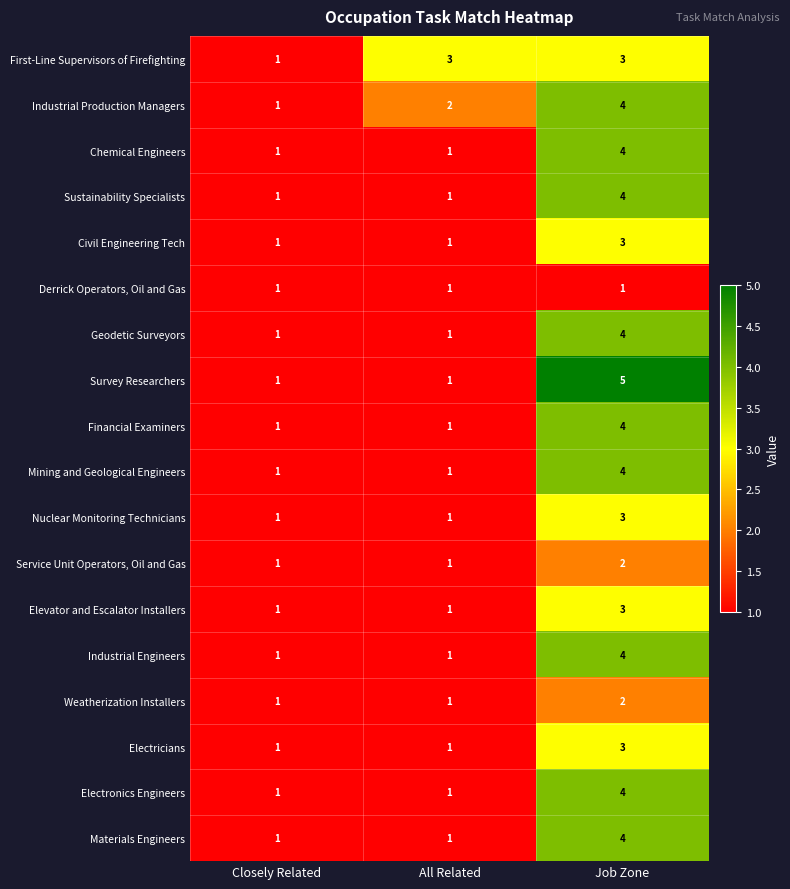

What is the greatest value displayed?

5